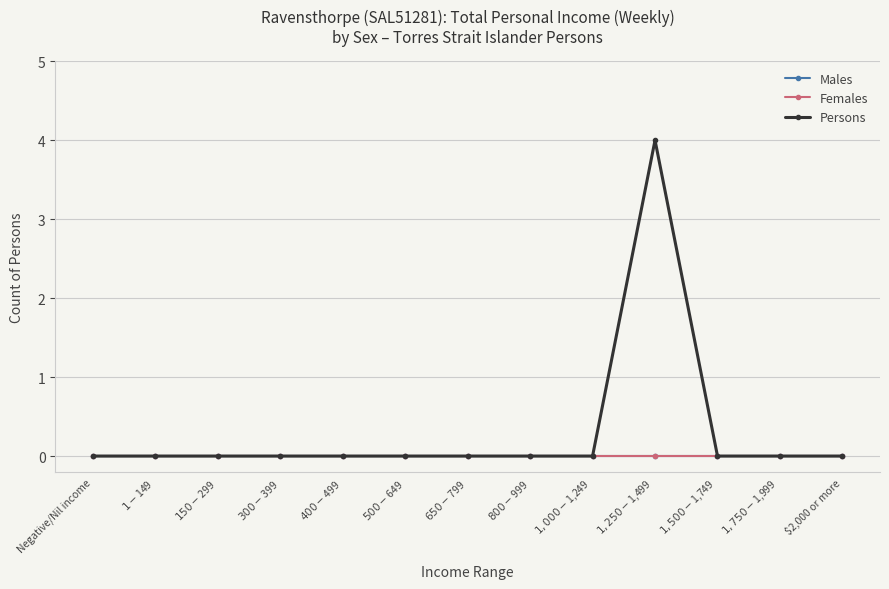

True or false: Persons and Males intersect in this chart.

False